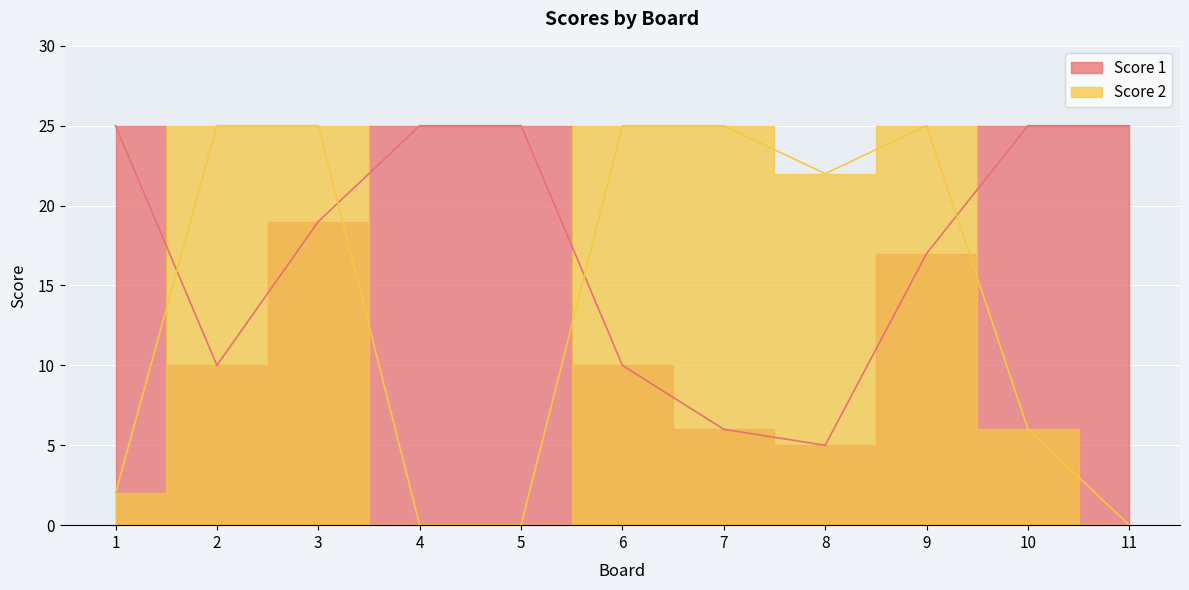

Where does the Score 2 series first go above 22?

2